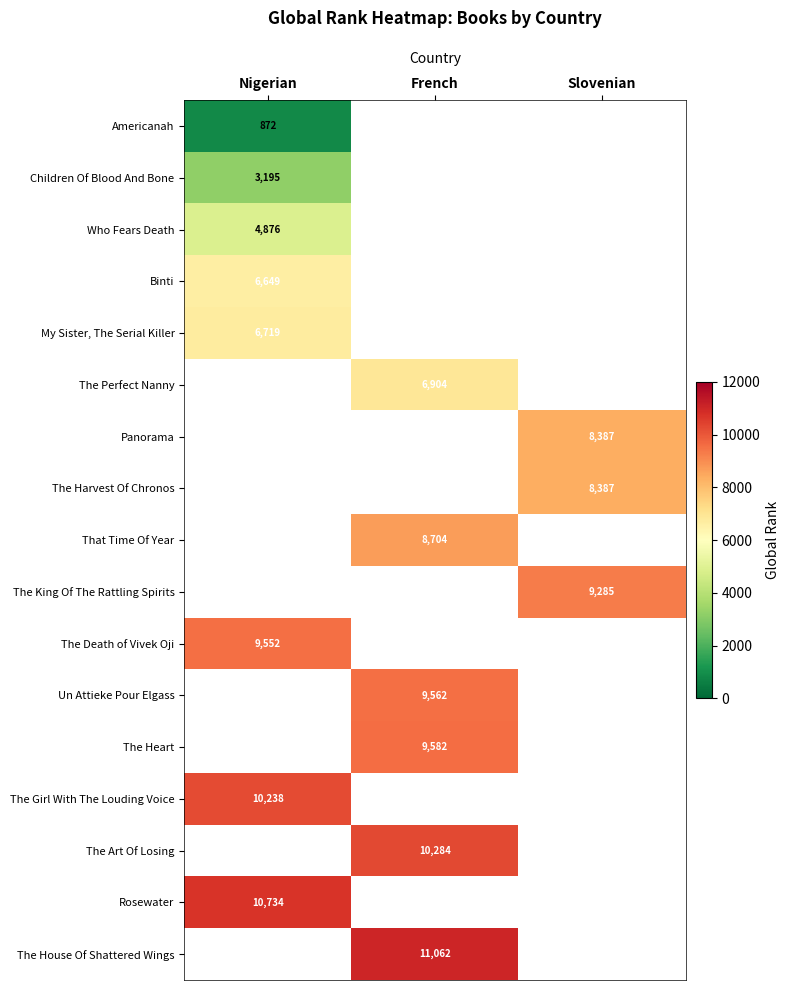

The My Sister, The Serial Killer series shows 6719 at Nigerian. True or false?

True